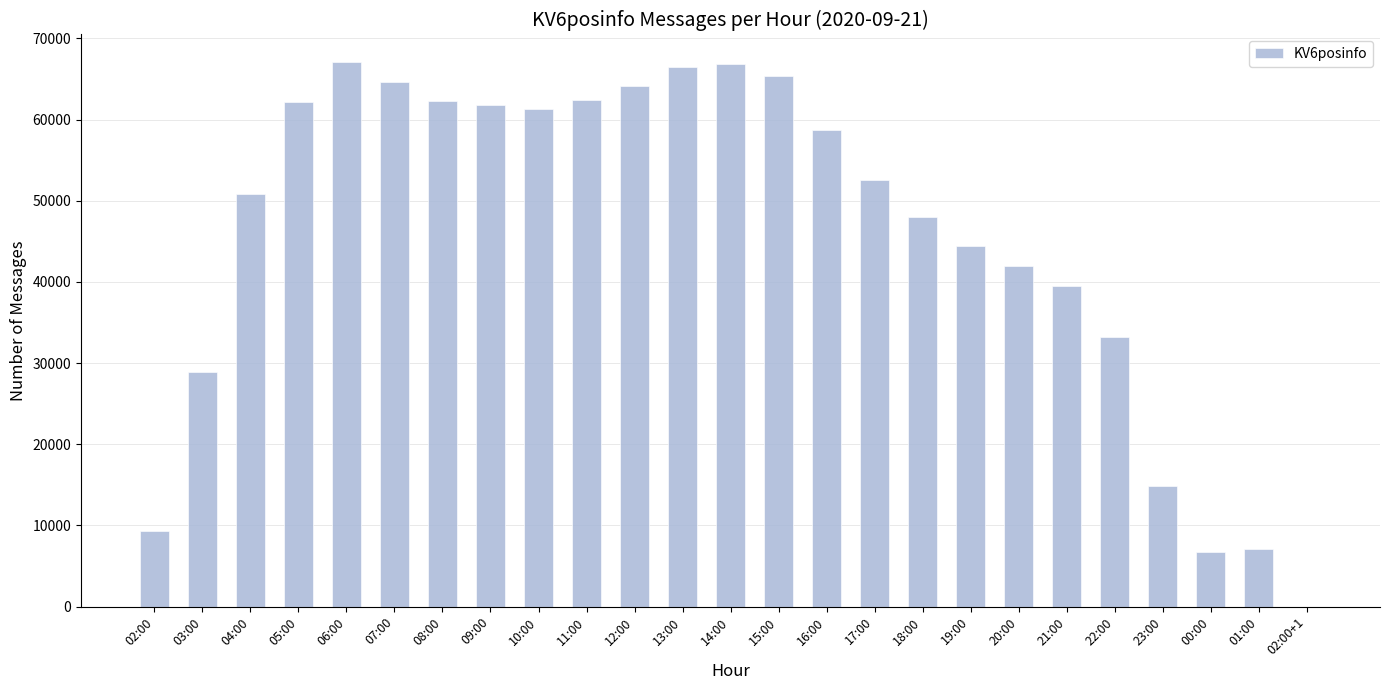

At which label does the data first exceed 52521?

05:00